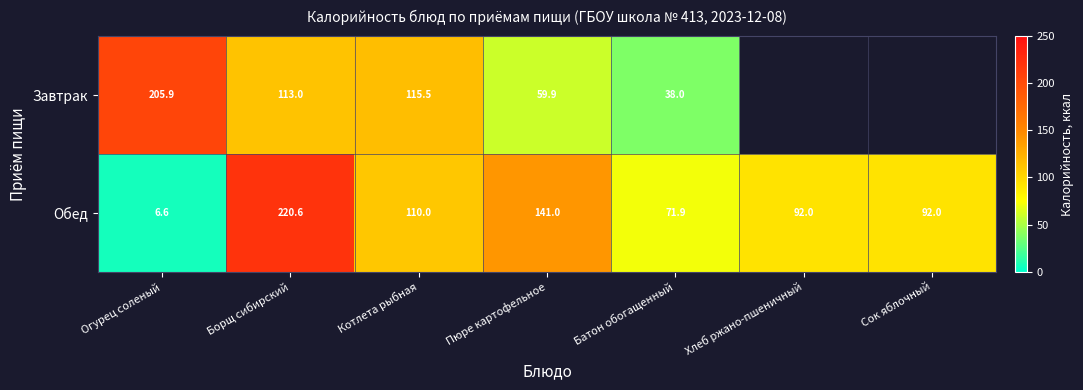

Which category has the highest value in the Обед series?

Борщ сибирский